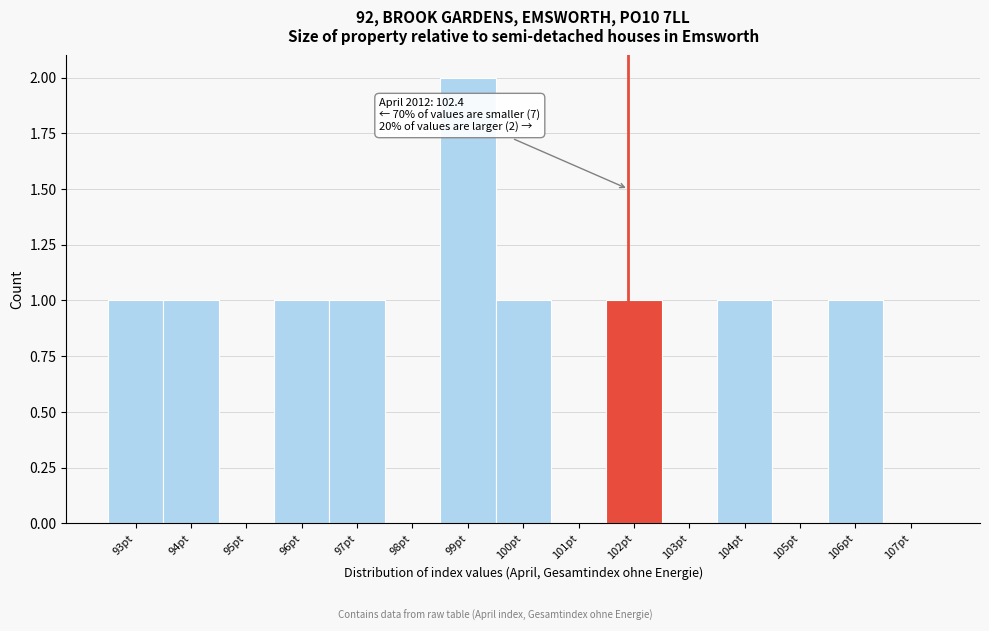

Reading left to right, list all the values displayed in this chart.

93pt=1	94pt=1	95pt=0	96pt=1	97pt=1	98pt=0	99pt=2	100pt=1	101pt=0	102pt=1	103pt=0	104pt=1	105pt=0	106pt=1	107pt=0